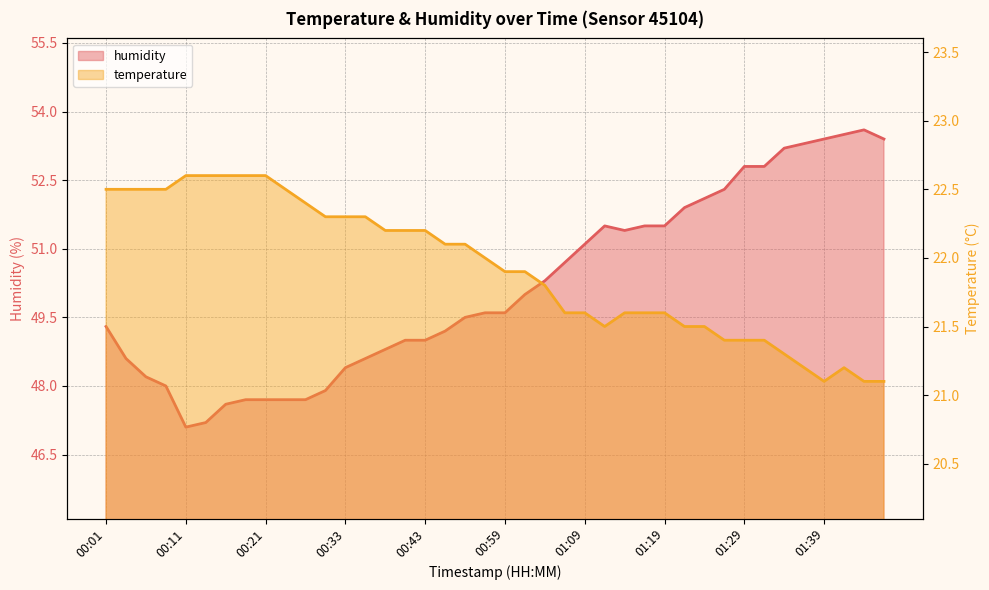

True or false: temperature and humidity cross at least once.

False